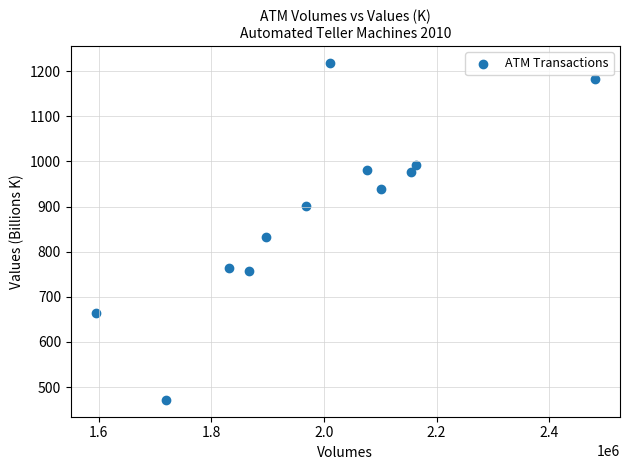

What is the average Y value?

890.3